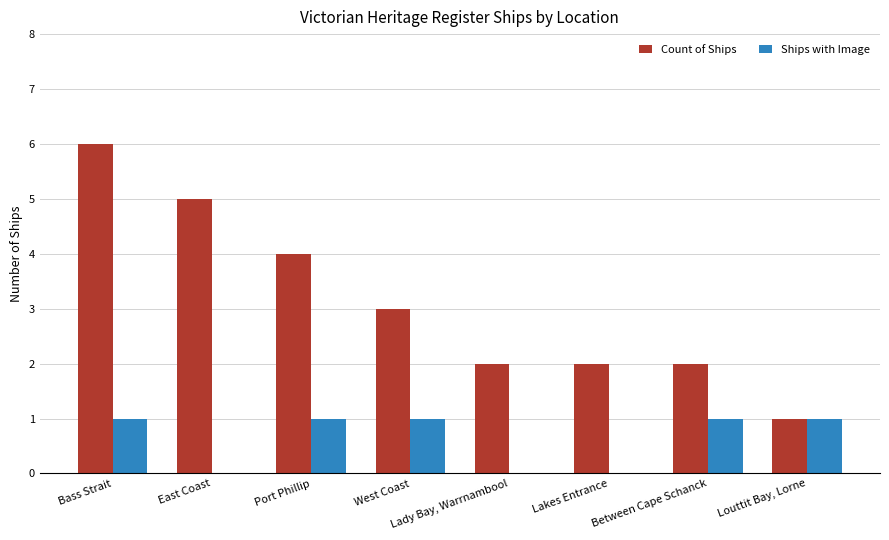

Which series has the largest total across all categories?

Count of Ships